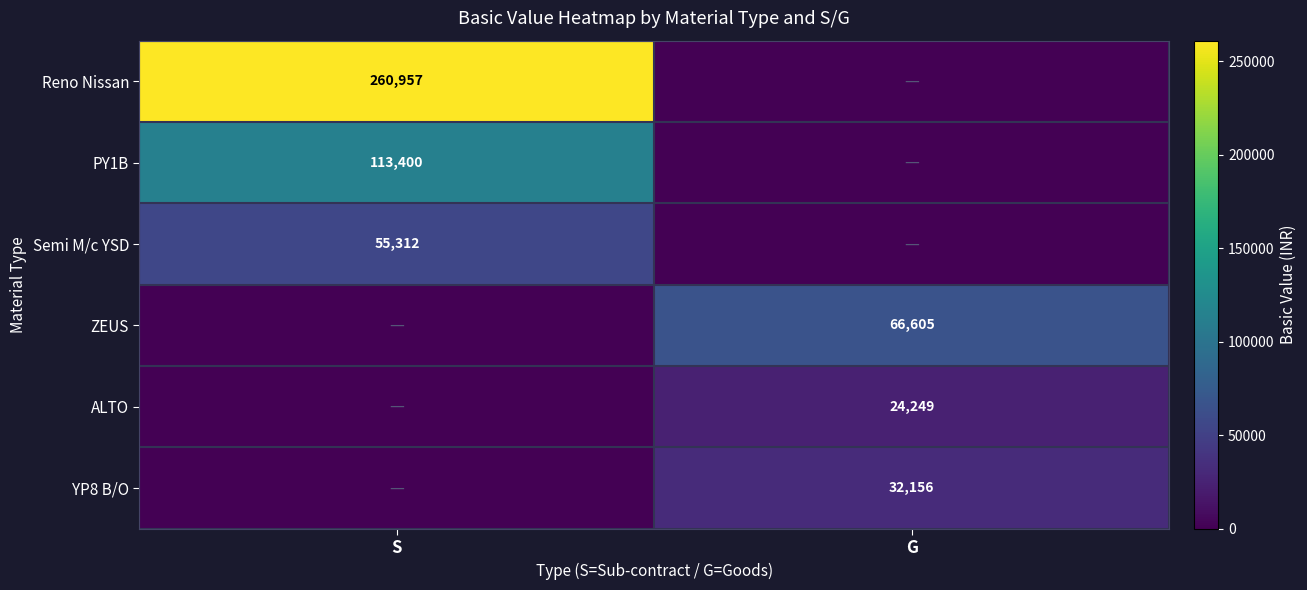

True or false: Semi M/c YSD has a value of 55312 at S.

True